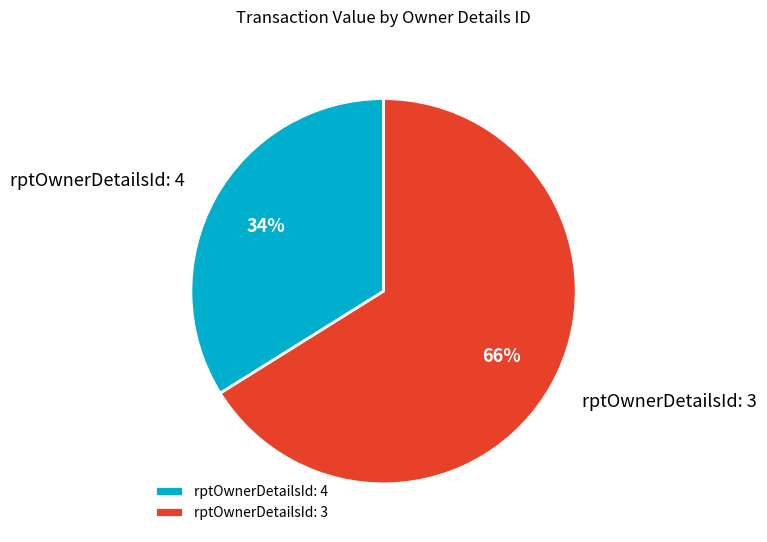

To the nearest percent, what is the difference between the rptOwnerDetailsId: 4 and rptOwnerDetailsId: 3 slice percentages?

32%